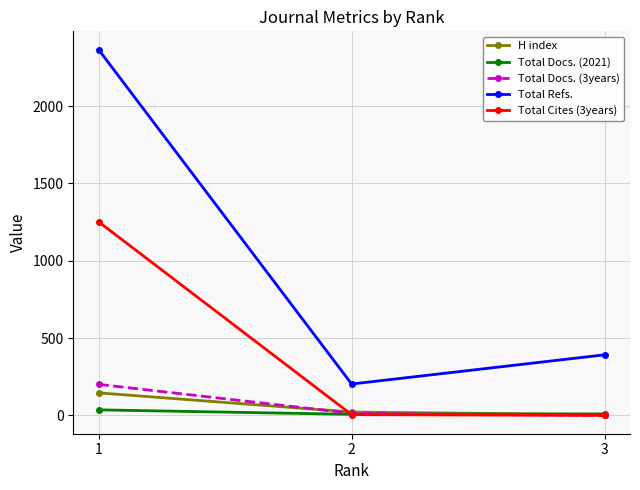

Which series changed the most between 1 and 3?

Total Refs.